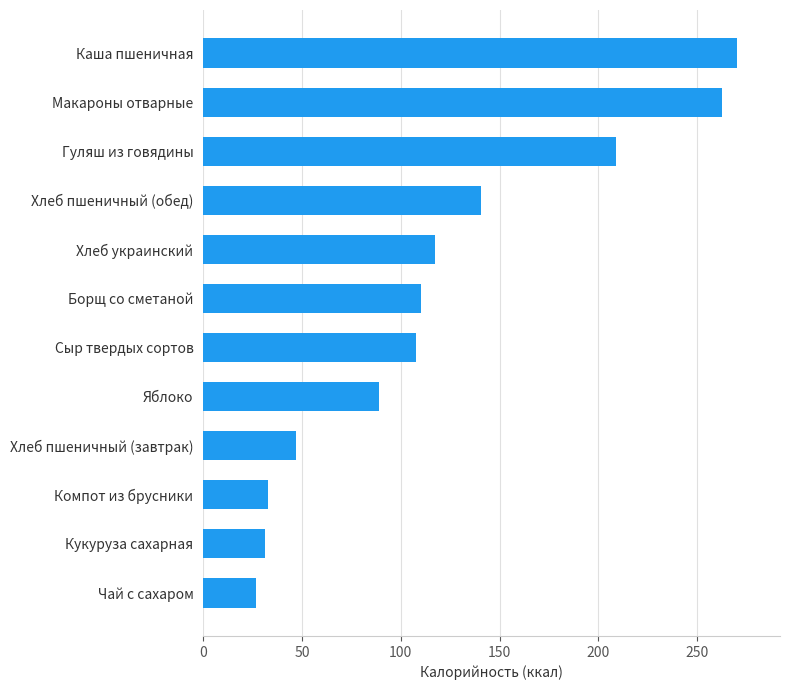

At which category does the chart reach its peak across all series?

Каша пшеничная